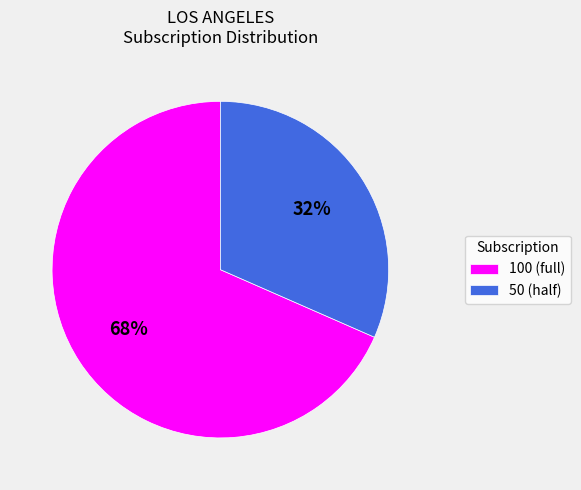

To the nearest percent, what percentage of the pie is 50 (half)?

32%